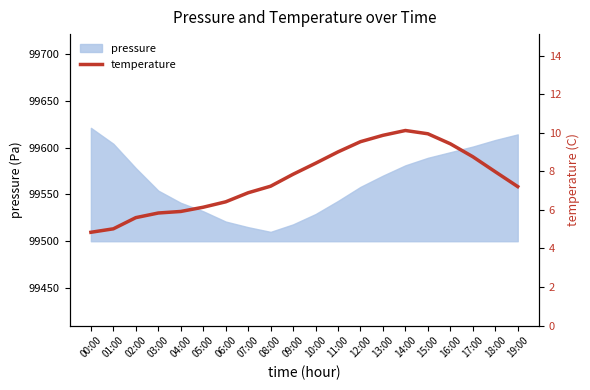

The chart shows a value of 12.9 at 10:00. True or false?

False